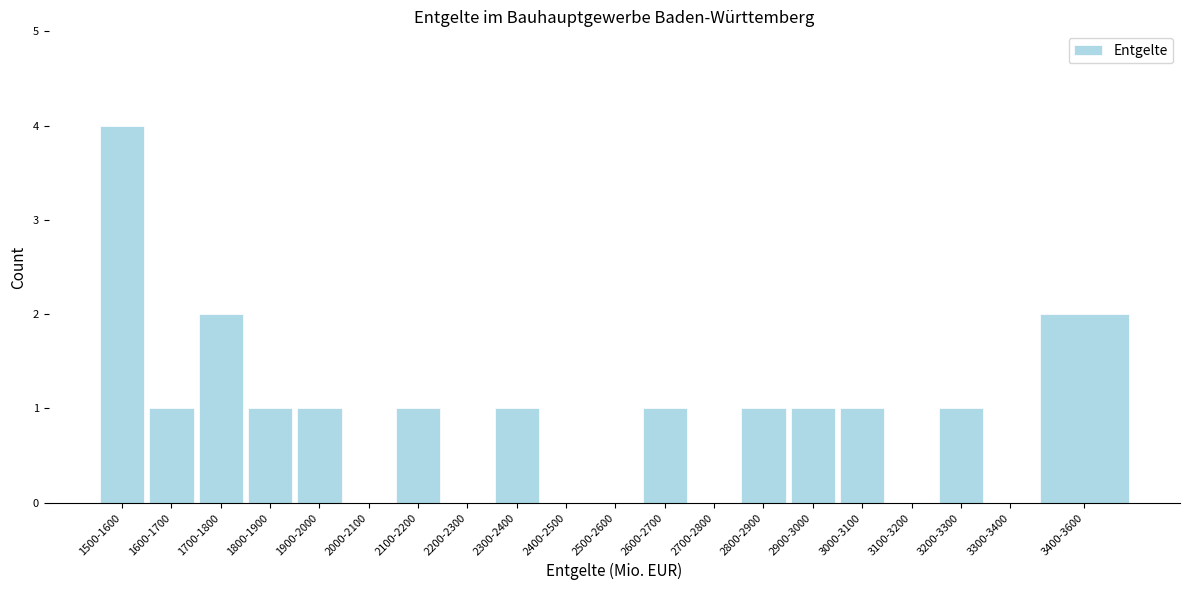

Reading left to right, what are all the values shown in this chart?

1500-1600=4	1600-1700=1	1700-1800=2	1800-1900=1	1900-2000=1	2000-2100=0	2100-2200=1	2200-2300=0	2300-2400=1	2400-2500=0	2500-2600=0	2600-2700=1	2700-2800=0	2800-2900=1	2900-3000=1	3000-3100=1	3100-3200=0	3200-3300=1	3300-3400=0	3400-3600=2